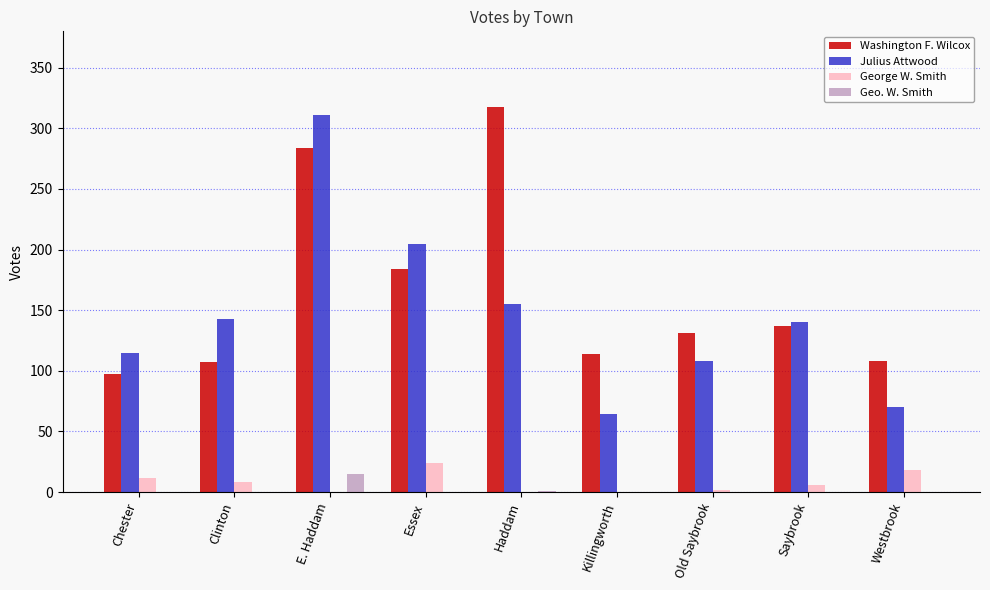

Count the number of categories in the chart.

9